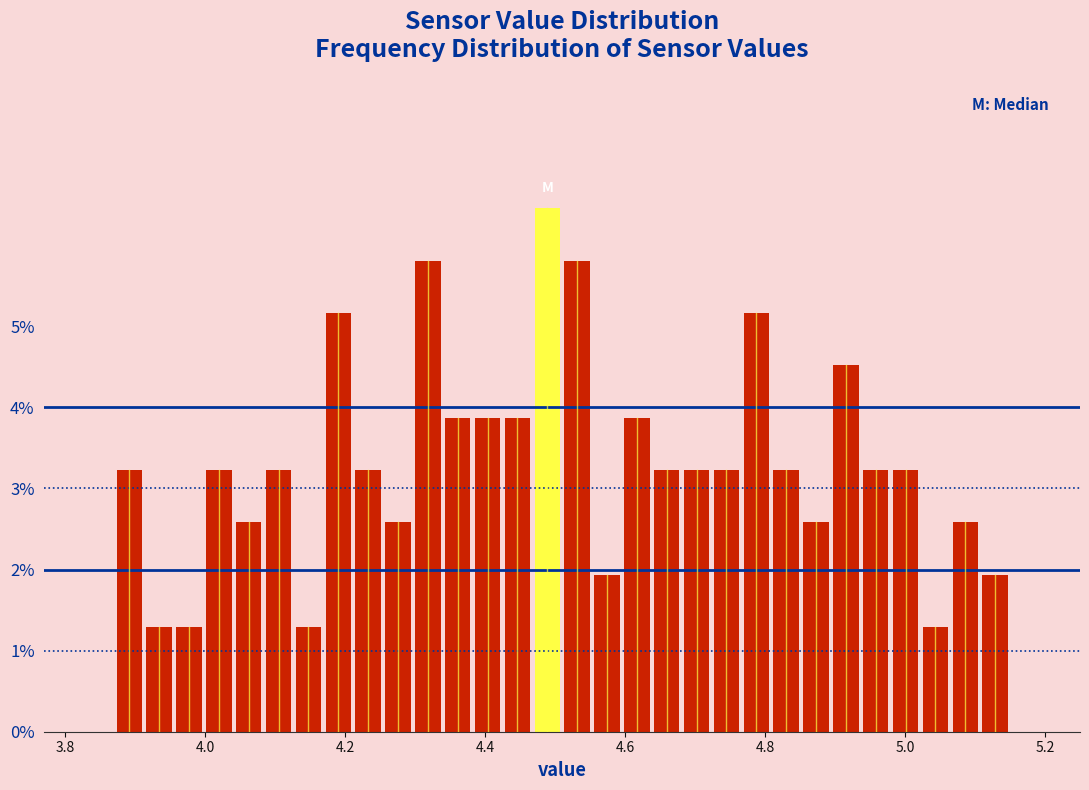

Read against the x-axis, roughly where is the centre of the tallest bar?

4.48